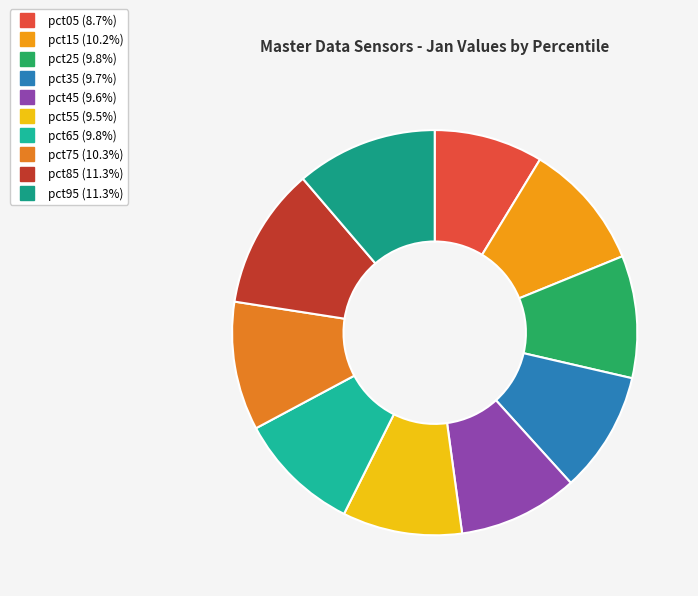

Which has a higher value, pct75 or pct25?

pct75